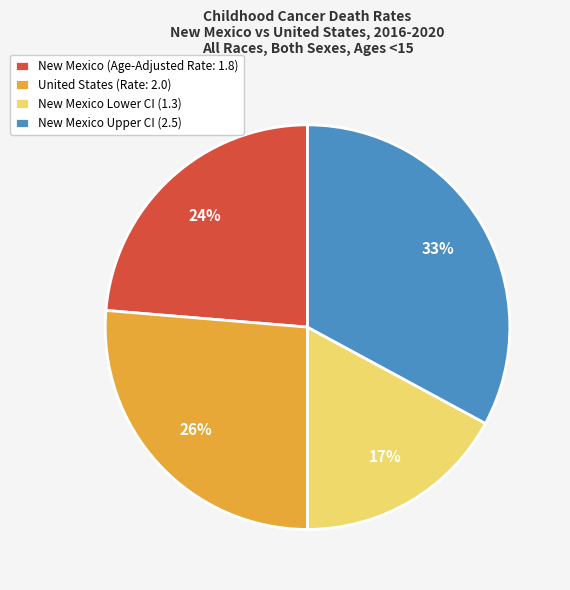

How many slices are in this pie chart?

4